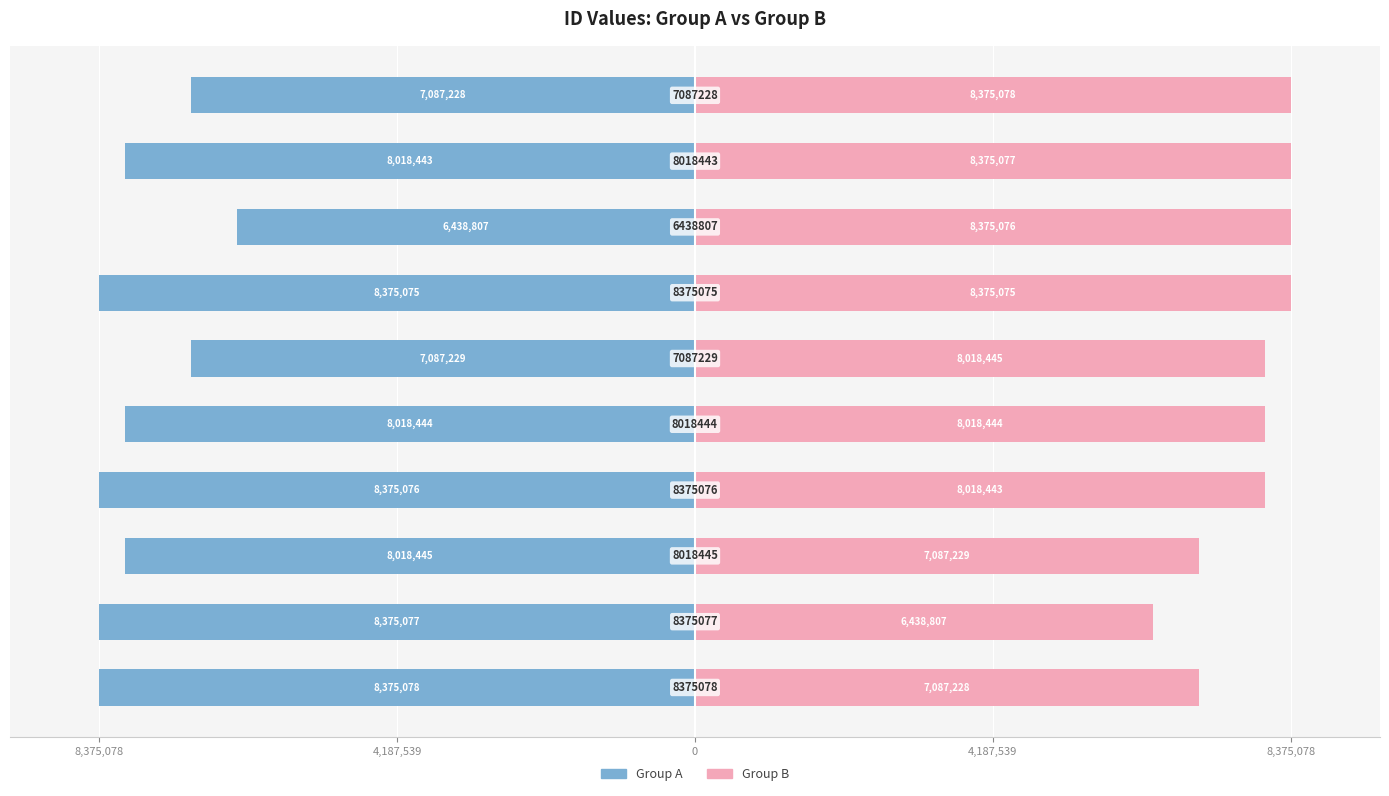

Between 8,375,078 and 0, which is larger?

8,375,078